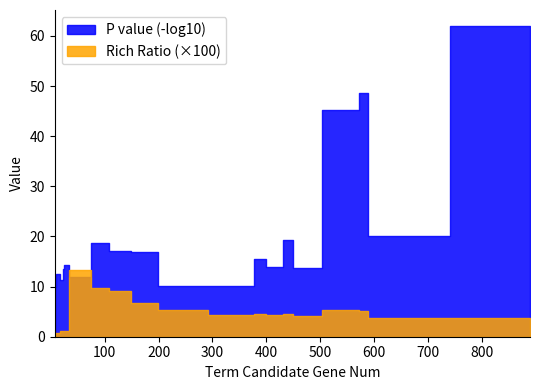

Which series has the widest spread of values?

P value (neg log10)